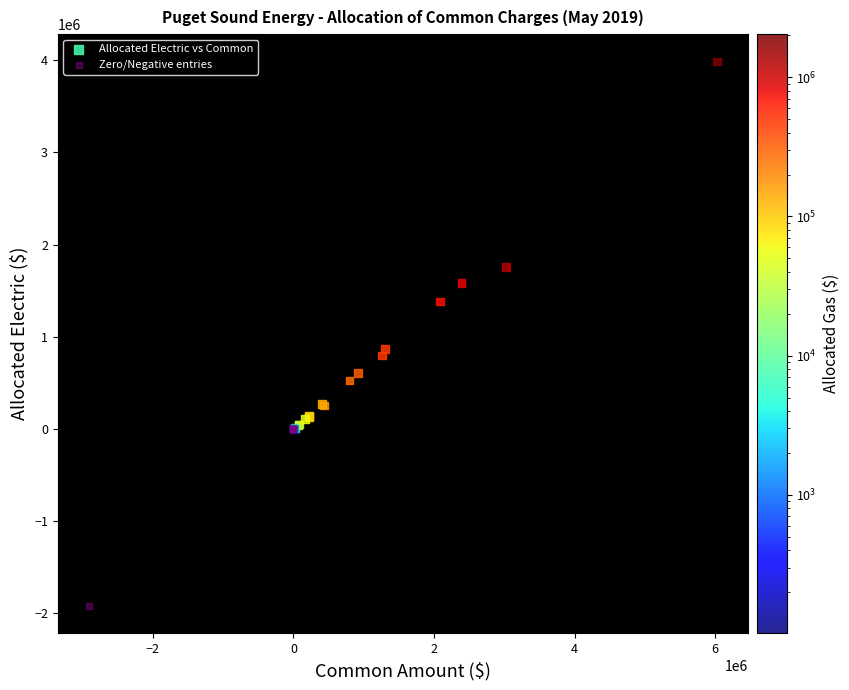

Which series has the largest Y range (max minus min)?

Allocated Electric vs Common